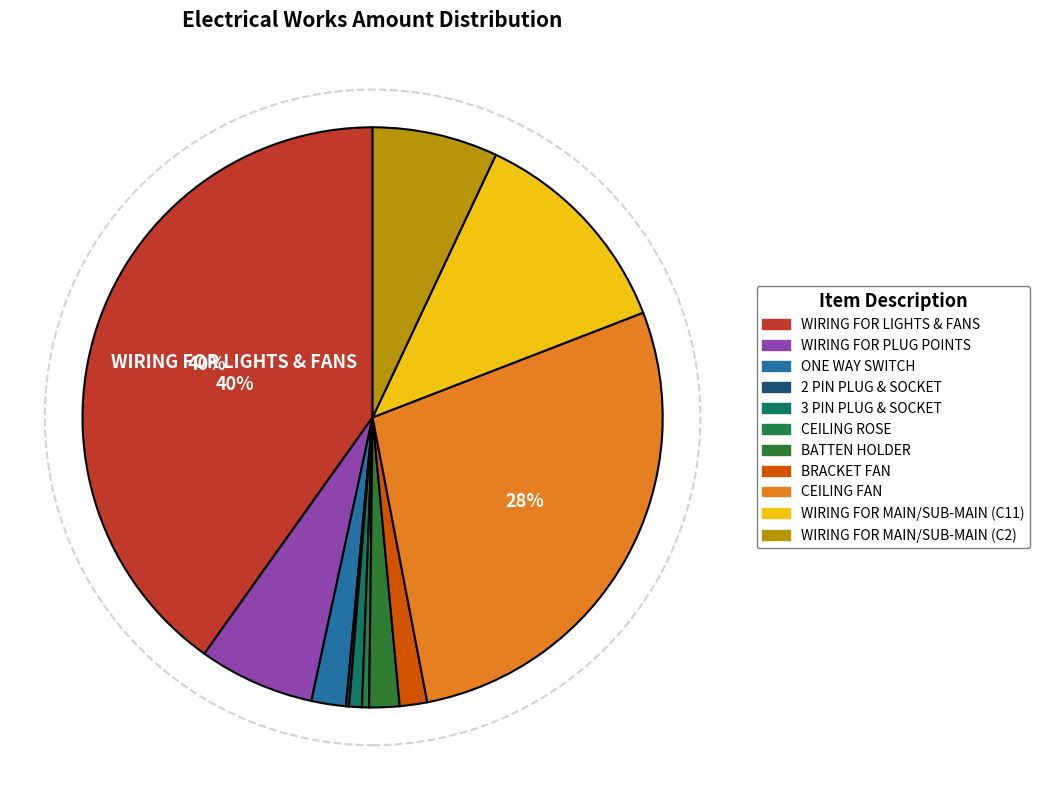

To the nearest percent, what portion does WIRING FOR PLUG POINTS represent?

6%